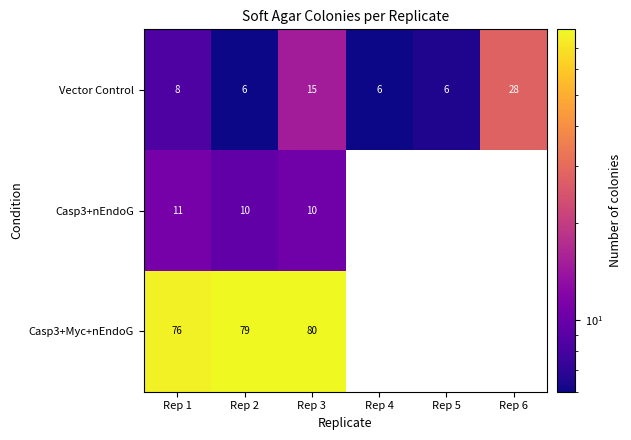

Where does the Casp3+Myc+nEndoG series first go above 76?

Rep 2